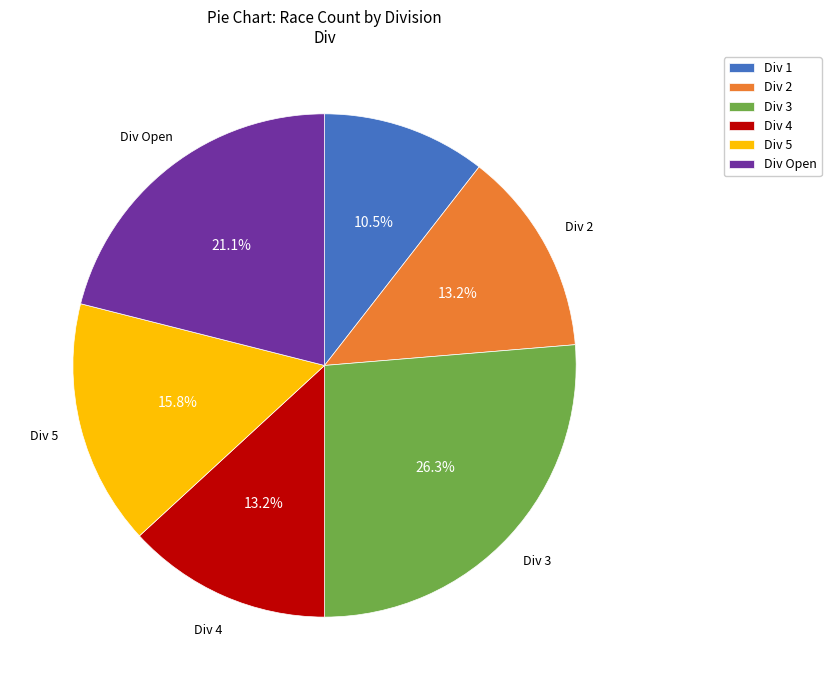

Which slice is the largest?

Div 3